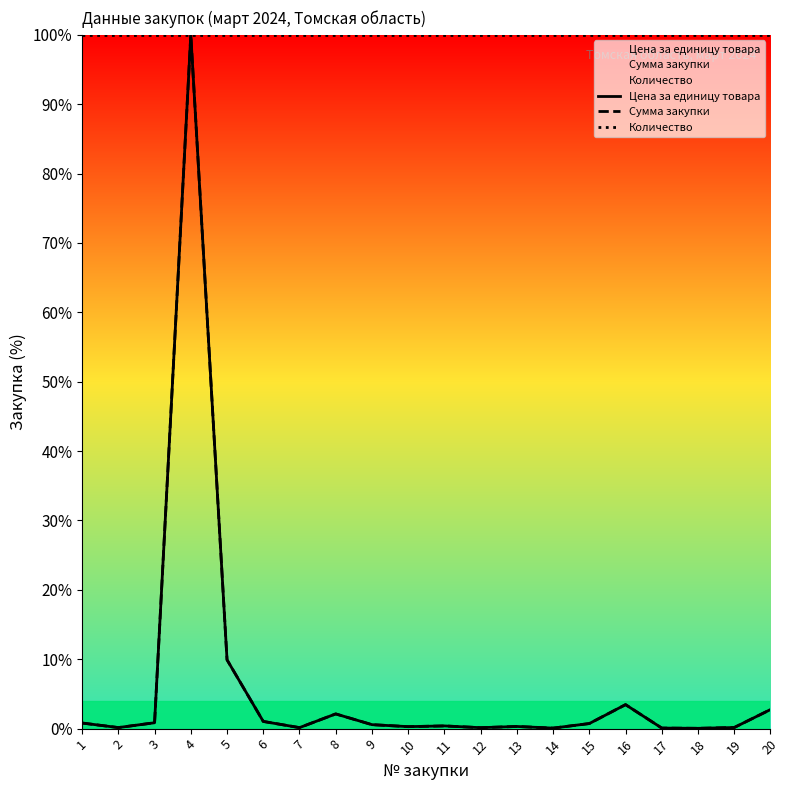

How many distinct data groups are displayed?

3